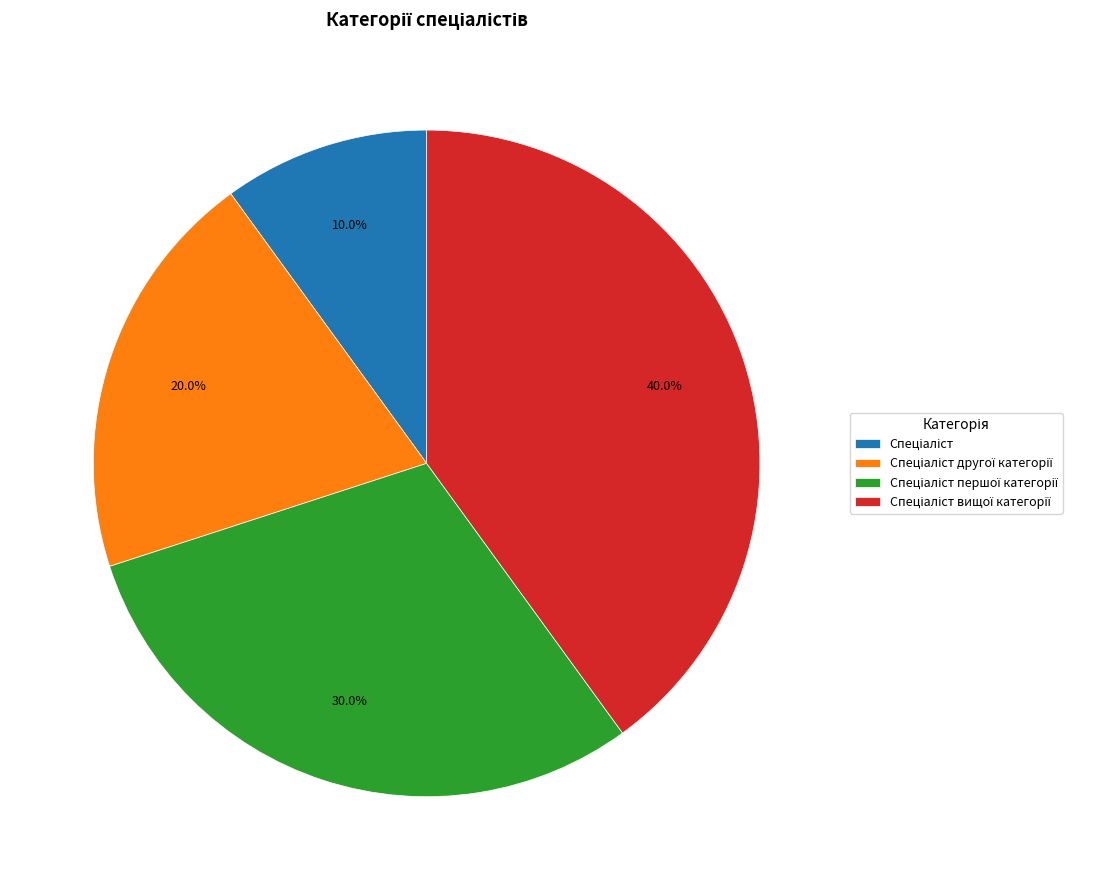

Is there any slice that represents more than half of the pie?

No